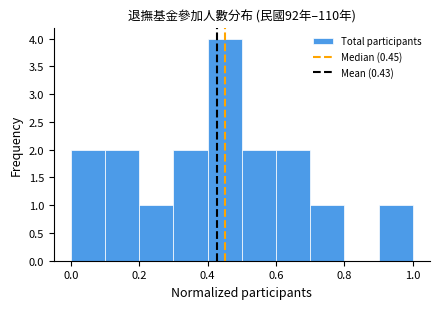

Reading left to right, list every bar in this chart as the range it spans on the x-axis followed by its height. The values are not printed on the chart, so give them approximately, as read against the axis.

0.0 to 0.1: 2
0.1 to 0.2: 2
0.2 to 0.3: 1
0.3 to 0.4: 2
0.4 to 0.5: 4
0.5 to 0.6: 2
0.6 to 0.7: 2
0.7 to 0.8: 1
0.8 to 0.9: 0
0.9 to 1.0: 1